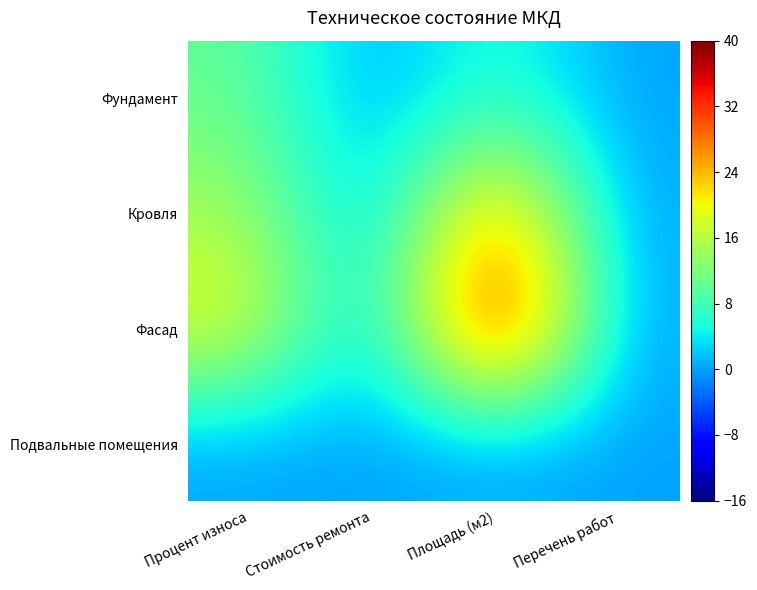

Rank the series by their maximum value, from highest to lowest.

Фасад, Кровля, Фундамент, Подвальные помещения